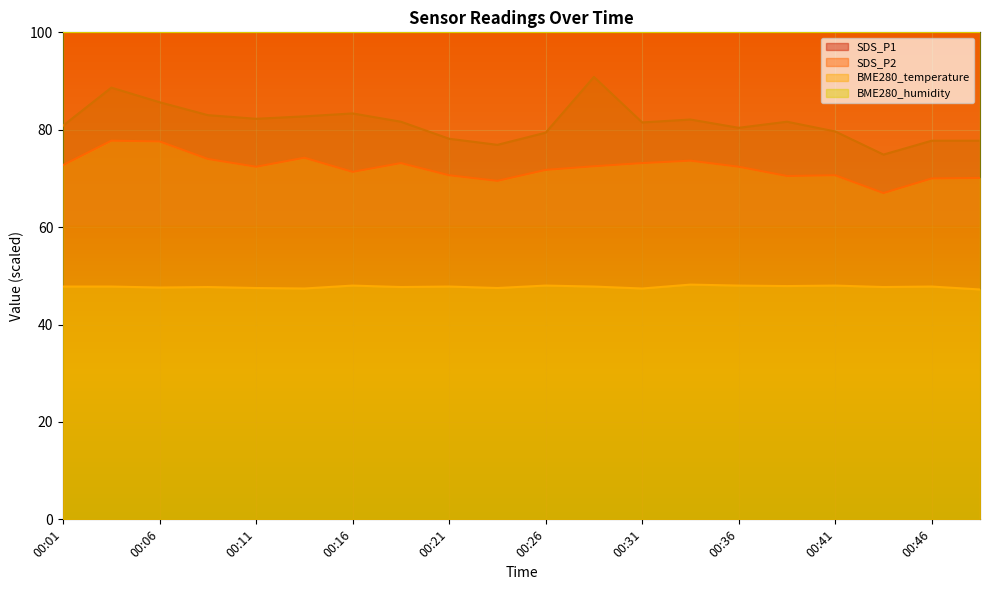

True or false: SDS_P1 and BME280_temperature intersect in this chart.

False